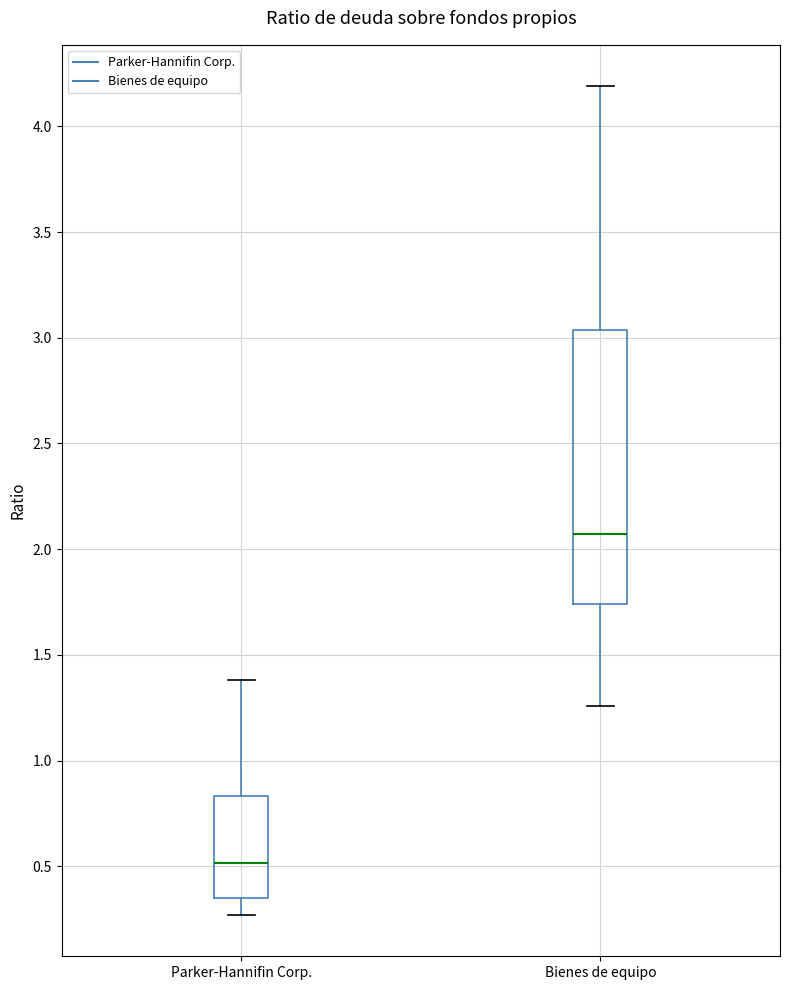

Comparing the boxes themselves (not the whiskers), which one is the tallest?

Bienes de equipo